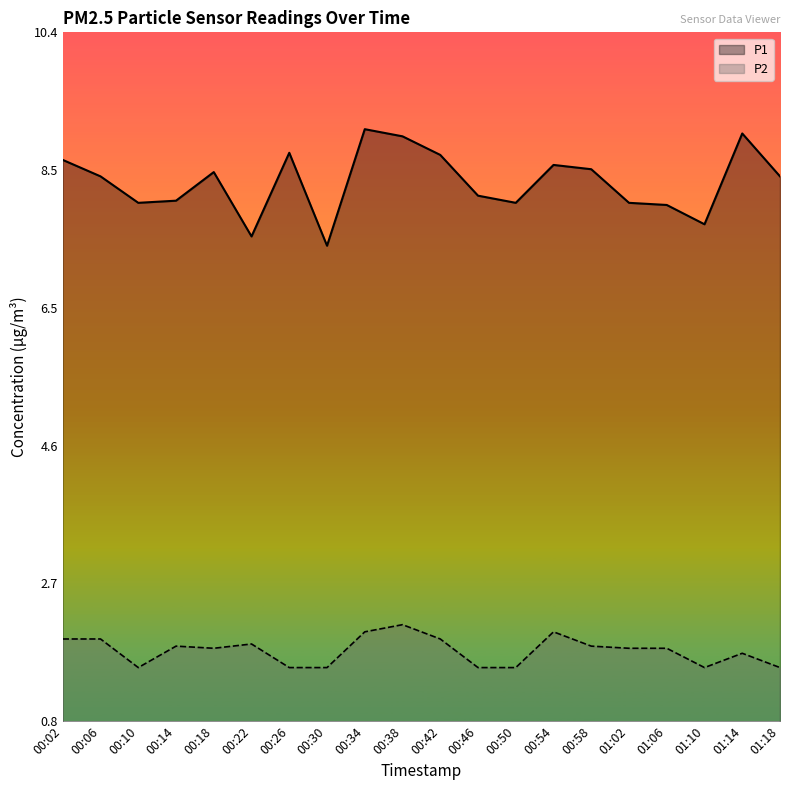

Where does the P1 series first go above 8?

00:02